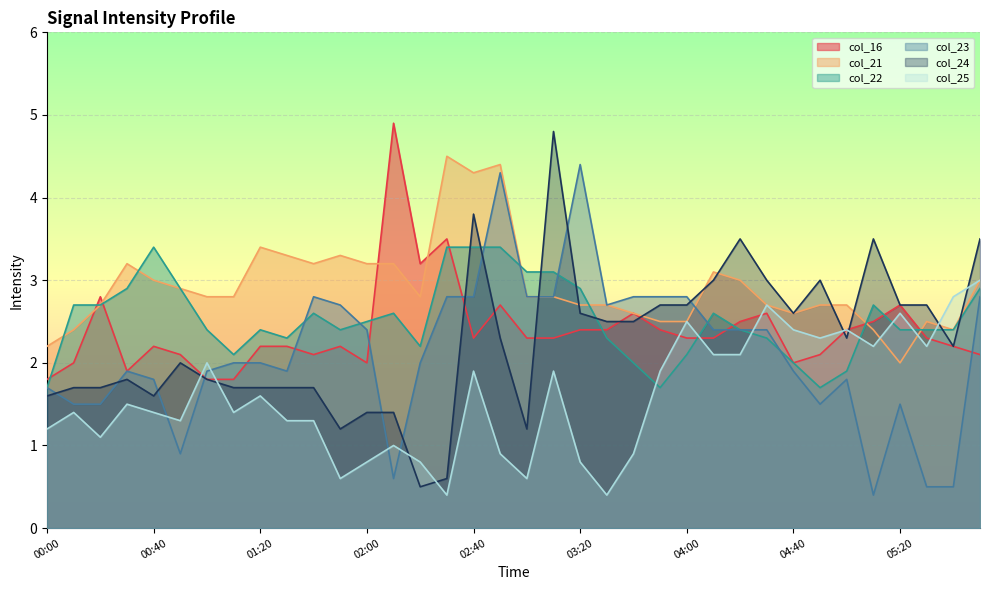

After their last crossing, which series has the higher values: col_21 or col_25?

col_25